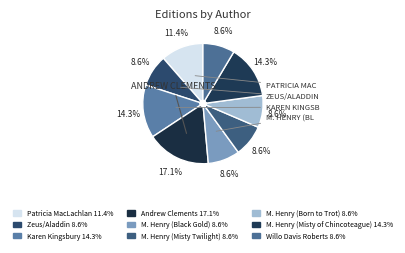

To the nearest percent, what is the average slice percentage?

11%